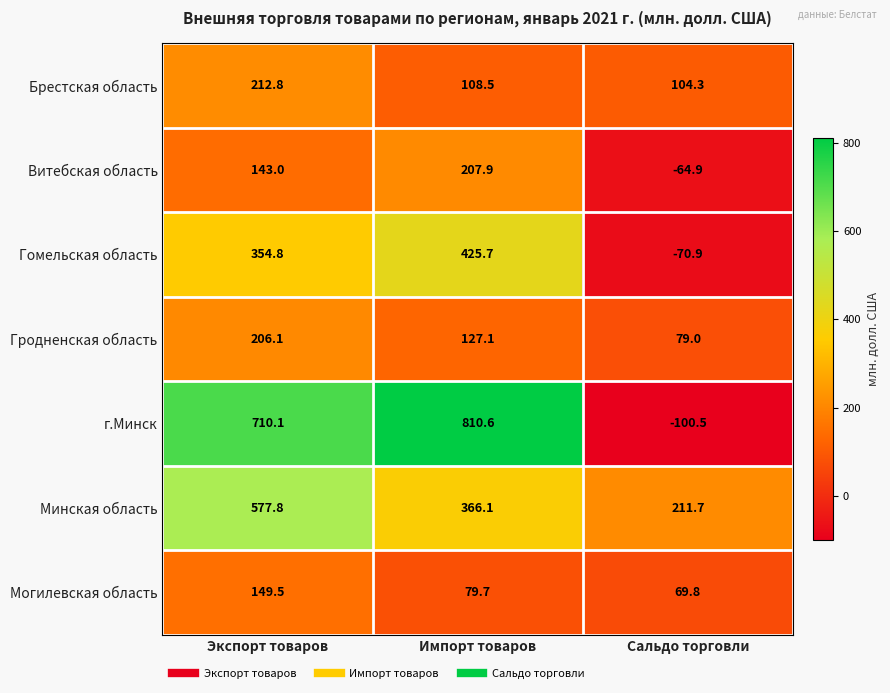

The value of Гродненская область at Сальдо торговли is 79.0. True or false?

True